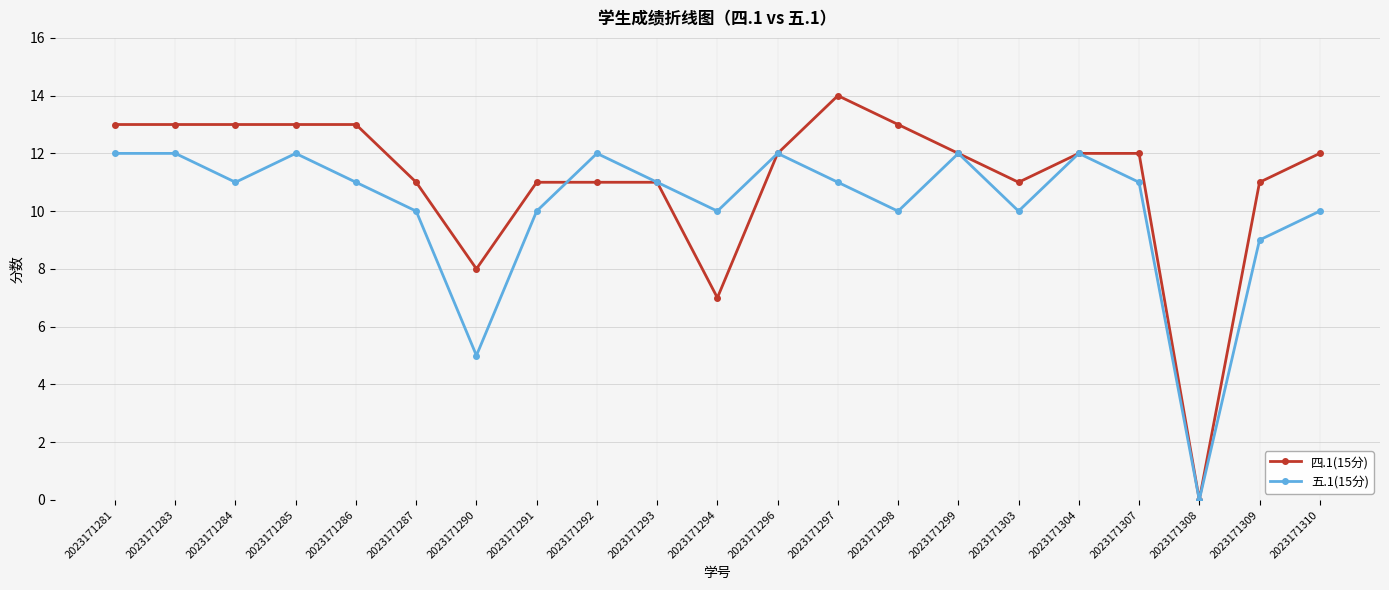

How many lines are shown in the chart?

2